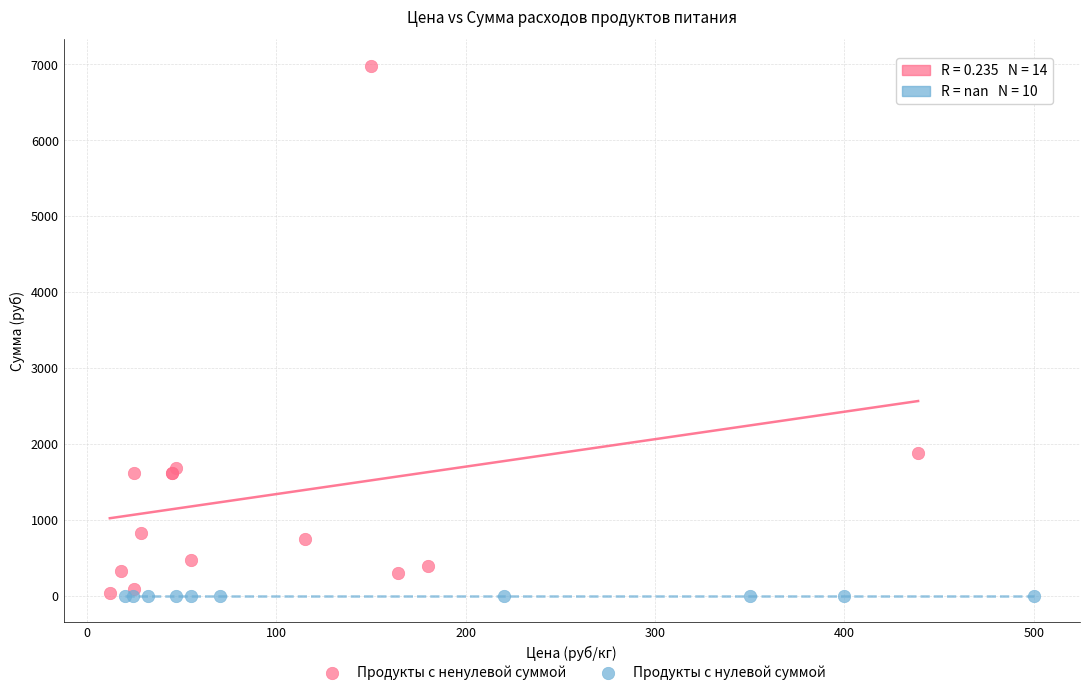

Which series contains the highest Y value?

Продукты с ненулевой суммой